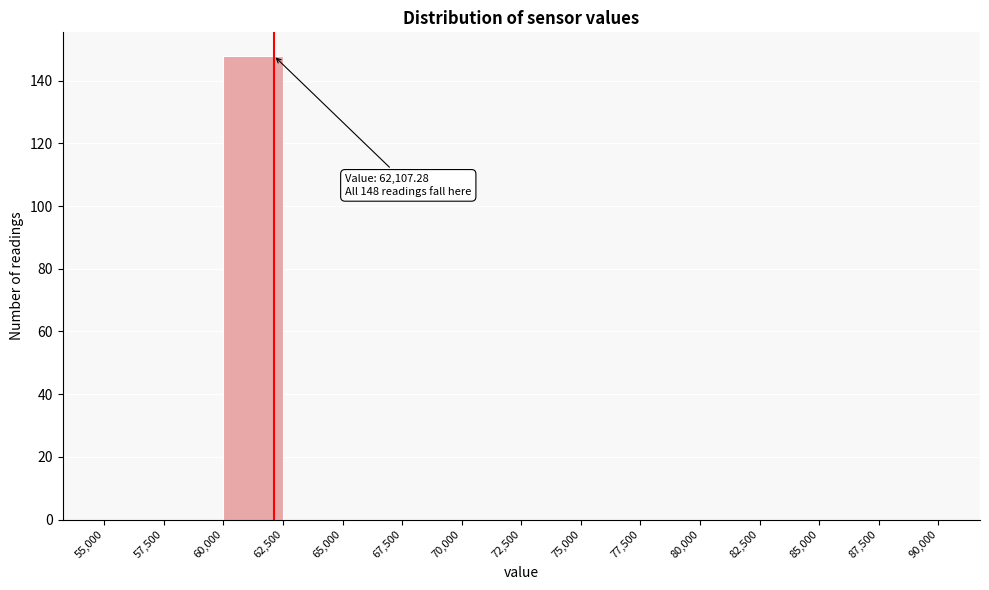

Which range on the x-axis has the tallest bar?

60,000 to 62,500